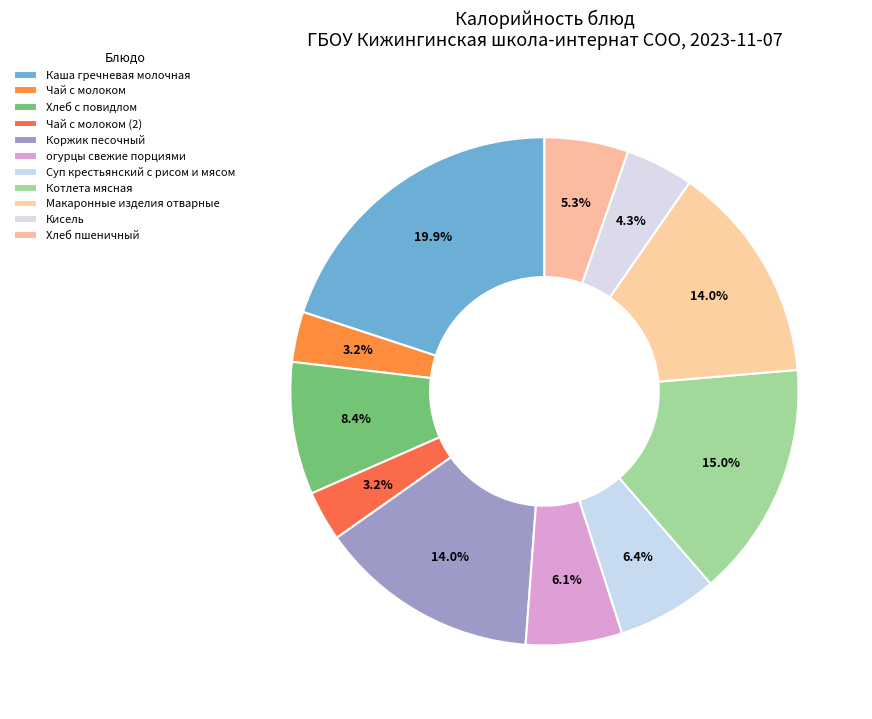

Count the number of slices in the pie.

11